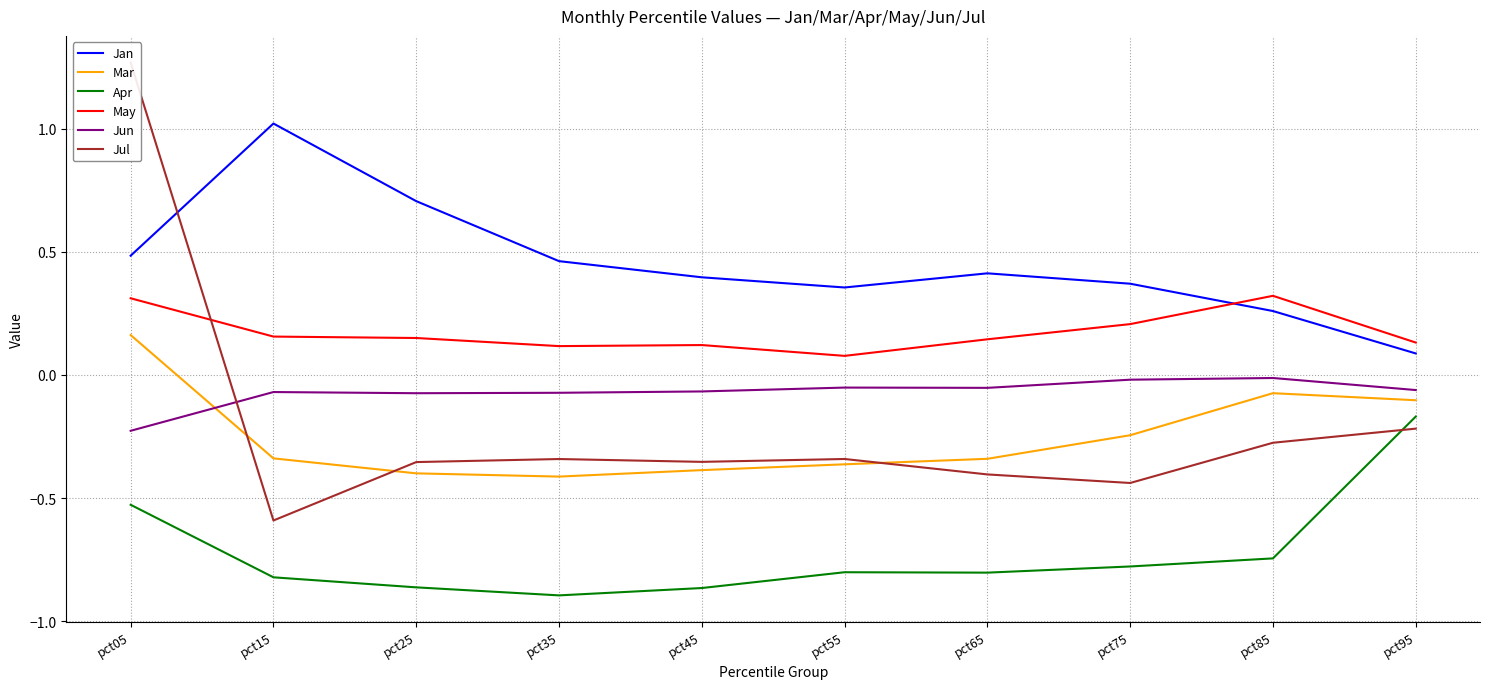

How many lines are shown in the chart?

6